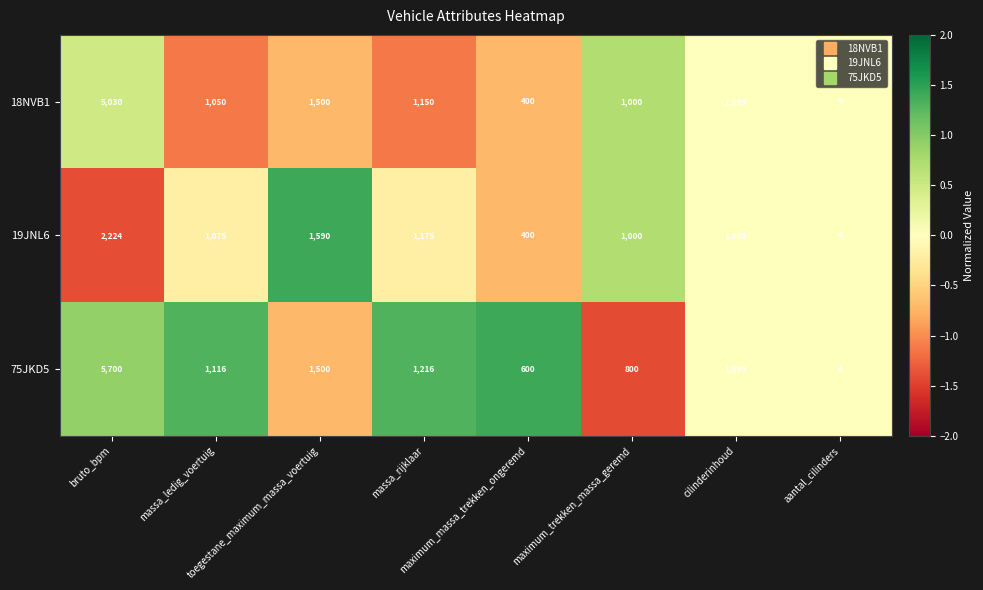

Which series has the largest range (max minus min)?

75JKD5